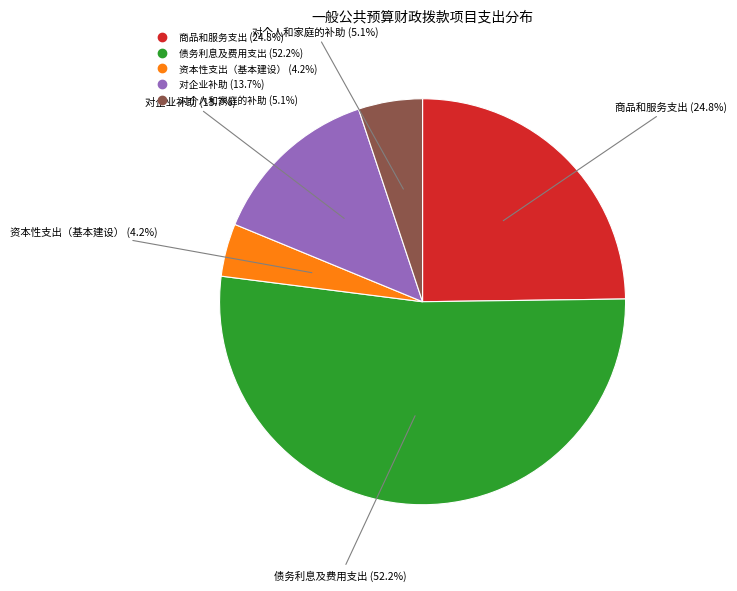

Is there any slice that represents more than half of the pie?

Yes